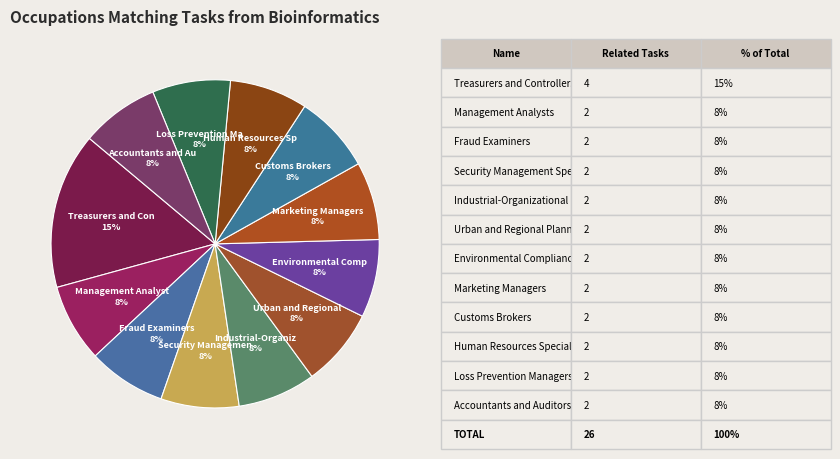

Count the number of slices in the pie.

12